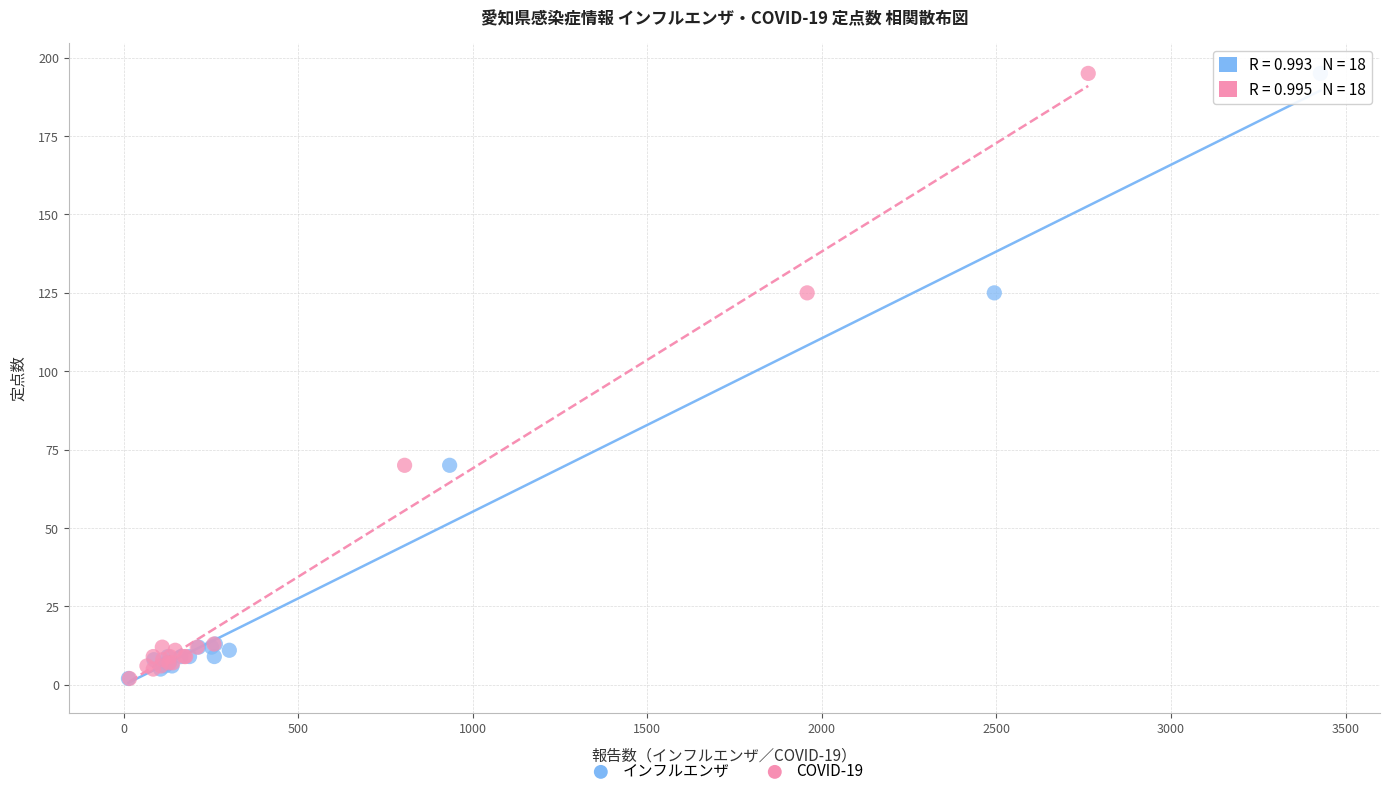

What are all the series names shown in the legend?

インフルエンザ, COVID-19